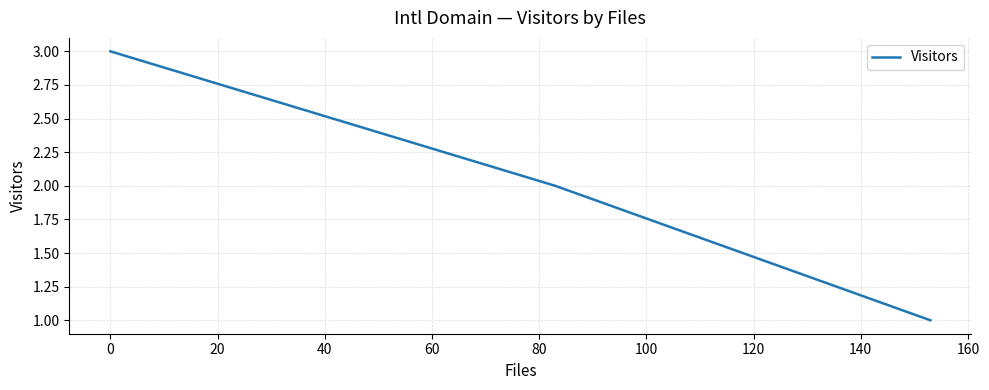

What is the greatest value displayed?

3